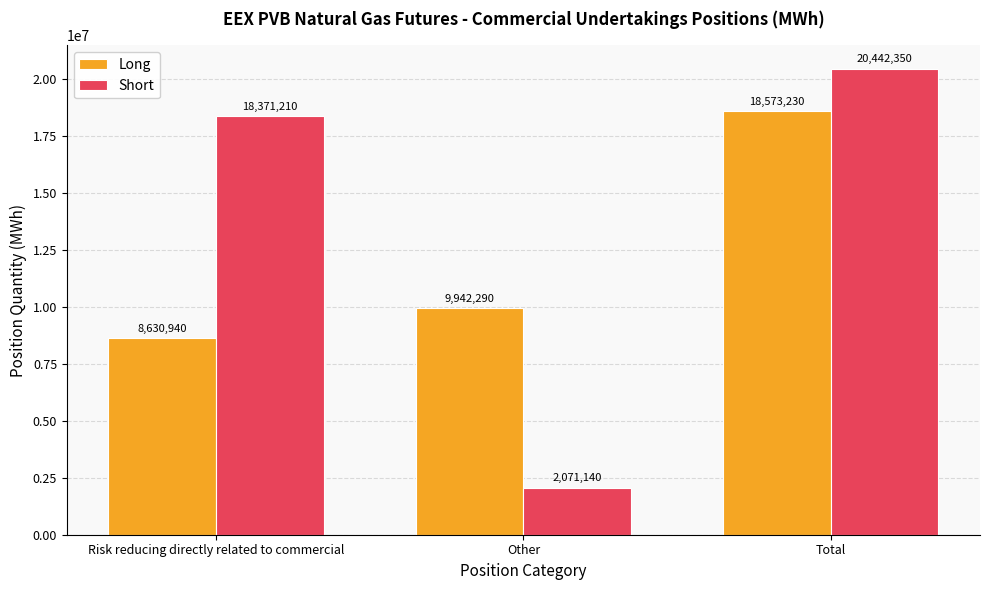

What is the maximum value for Short?

20442350